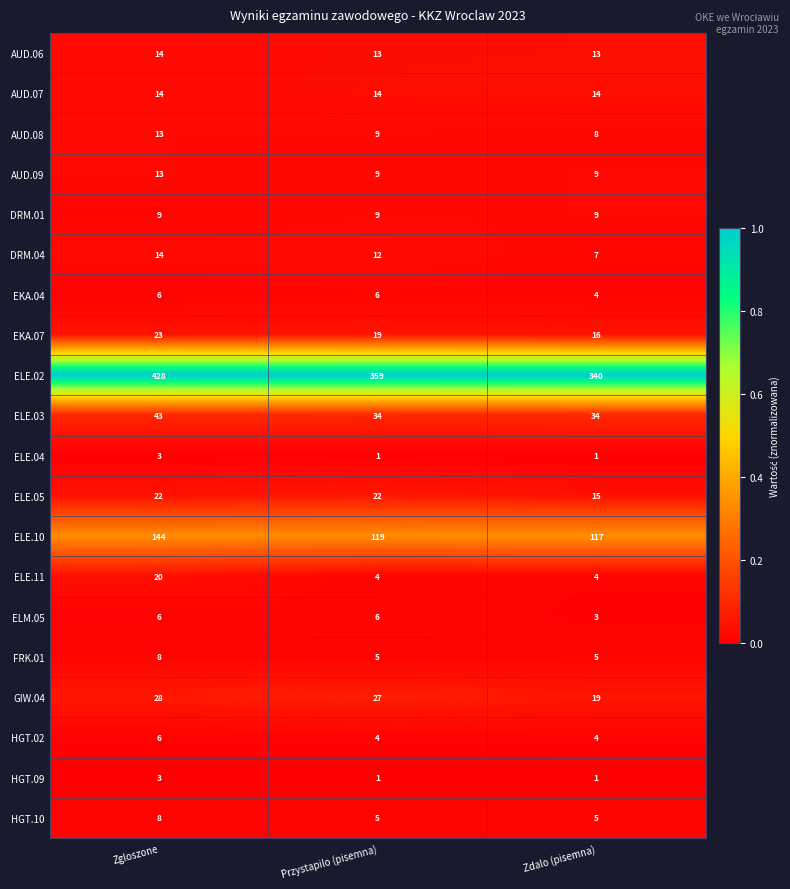

Between Przystapilo (pisemna) and Zdalo (pisemna), which series saw the biggest shift?

ELE.02